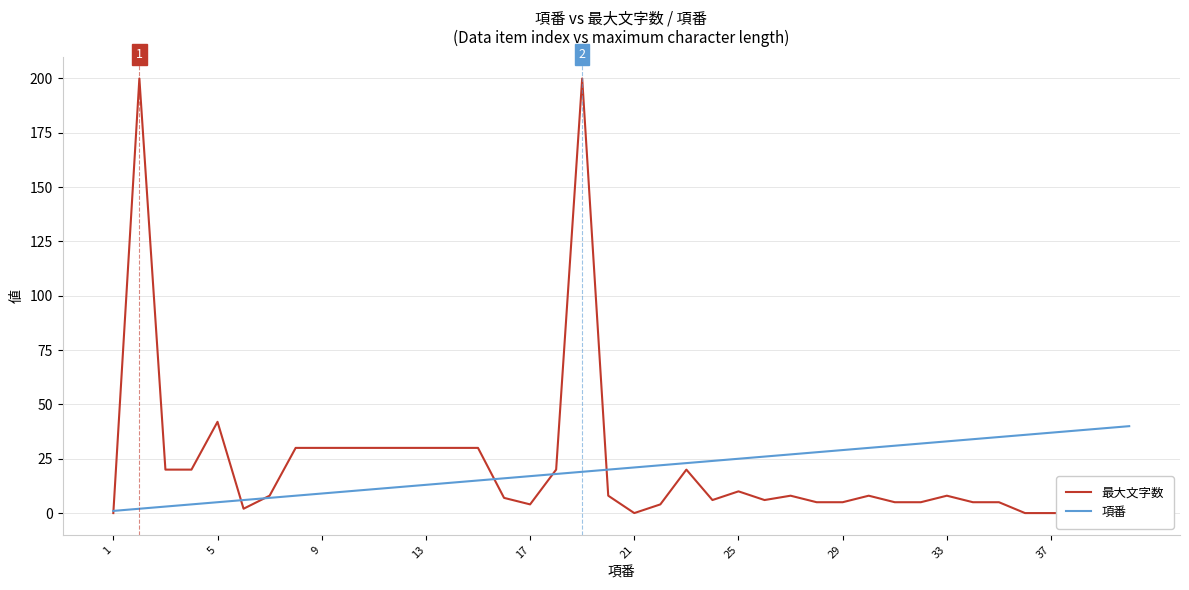

Reading left to right, list all the values displayed in this chart.

最大文字数: 0	200	20	20	42	2	8	30	30	30	30	30	30	30	30	7	4	20	200	8	0	4	20	6	10	6	8	5	5	8	5	5	8	5	5	0	0	0	0	0
項番: 1	2	3	4	5	6	7	8	9	10	11	12	13	14	15	16	17	18	19	20	21	22	23	24	25	26	27	28	29	30	31	32	33	34	35	36	37	38	39	40